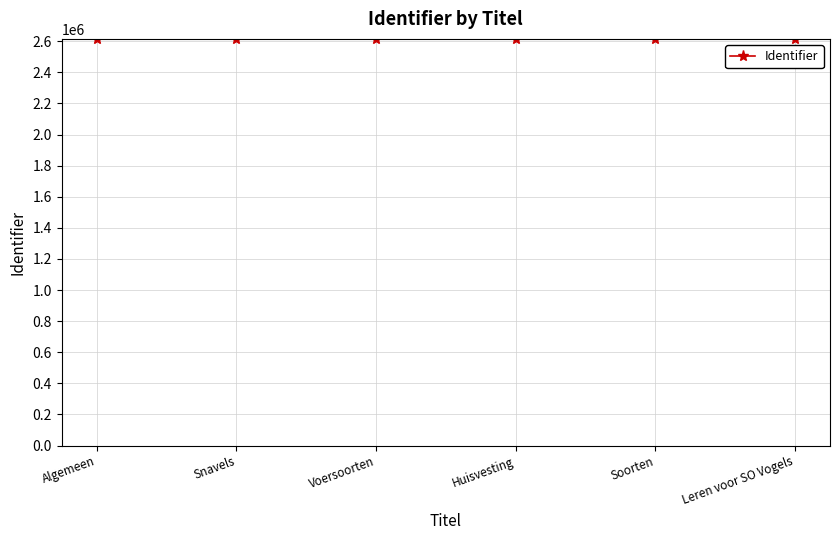

What is the label of the 6th point from the left?

Leren voor SO Vogels